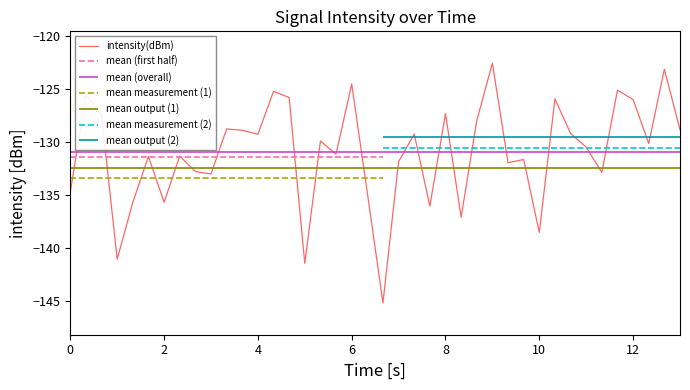

Does the chart display data point markers on the line(s)?

No